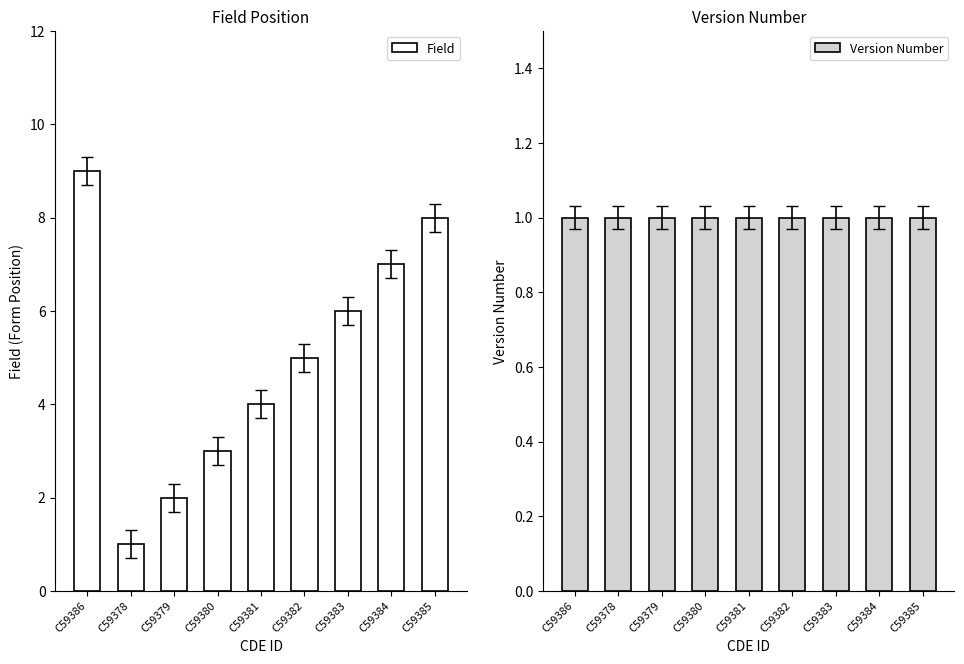

List the labels in order of Field value, smallest first.

C59378, C59379, C59380, C59381, C59382, C59383, C59384, C59385, C59386